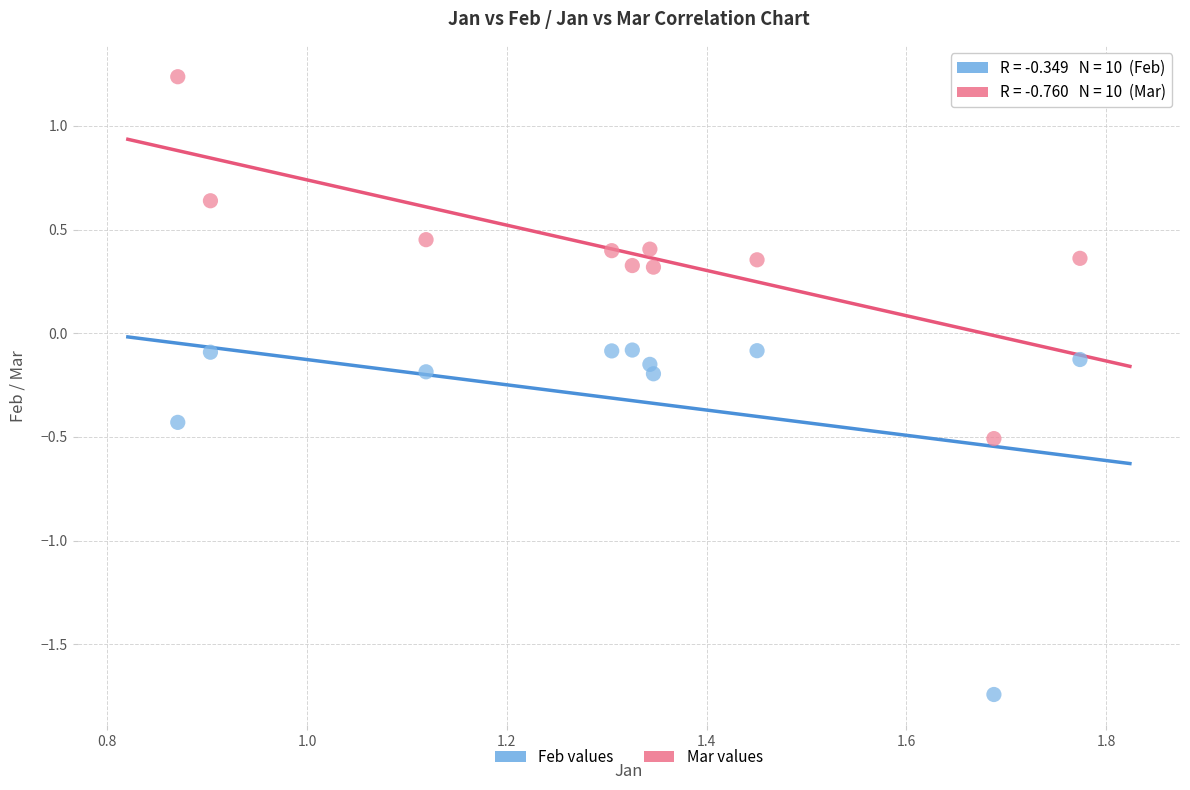

Which series contains the highest Y value?

Mar values